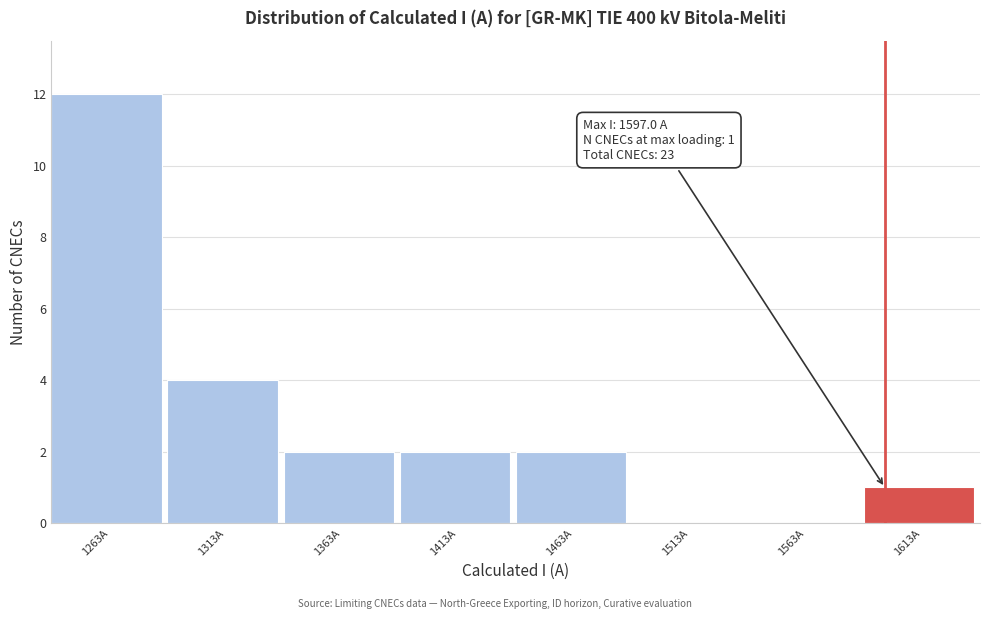

Which range on the x-axis has the tallest bar?

1238 to 1288